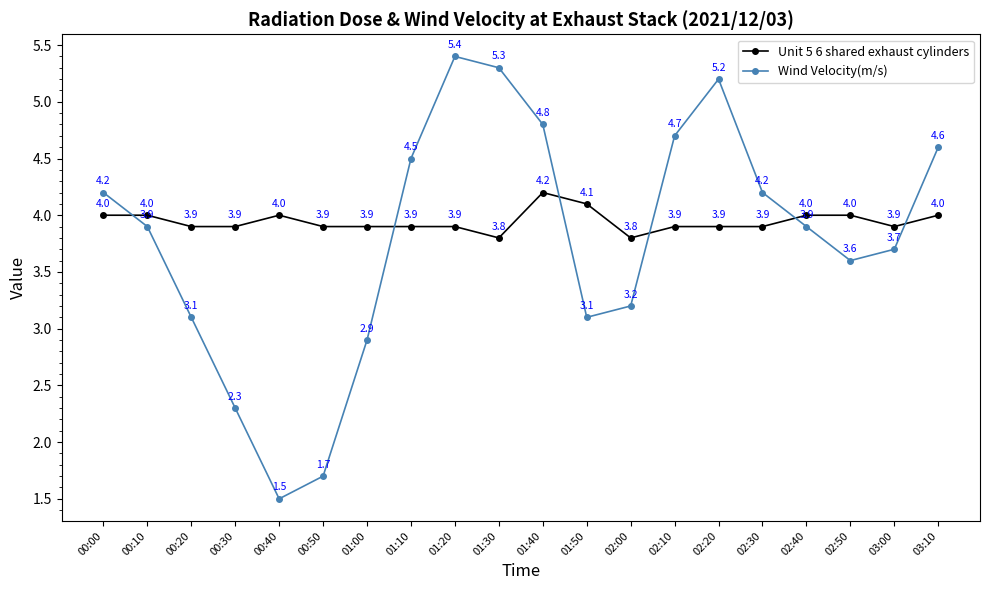

What position from the left is 00:40?

5